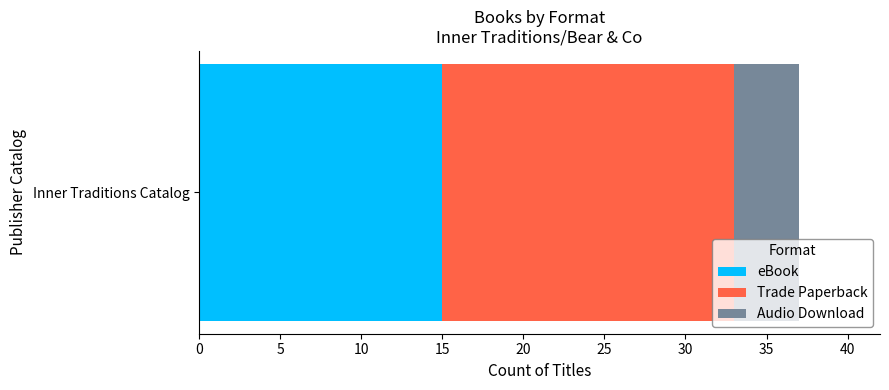

Rank the categories by eBook value from lowest to highest.

Inner Traditions Catalog